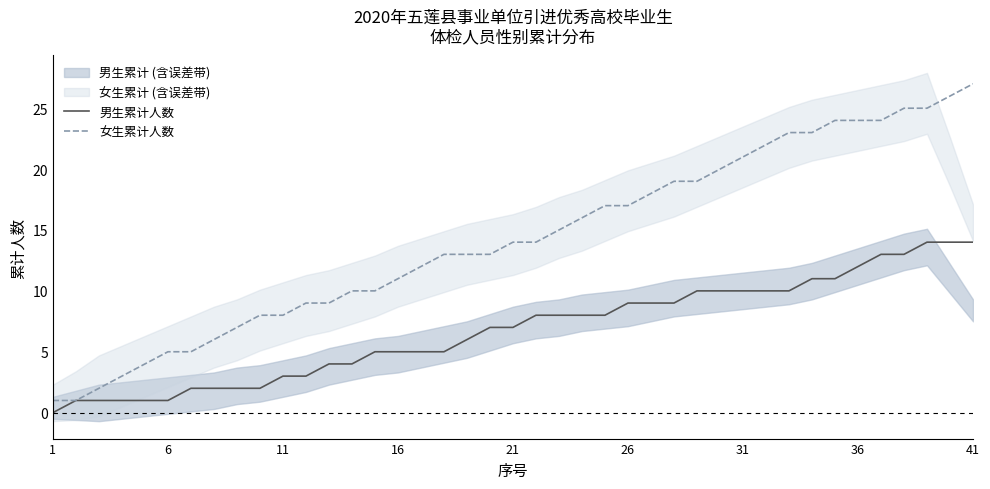

Which series has the largest total across all categories?

female_count